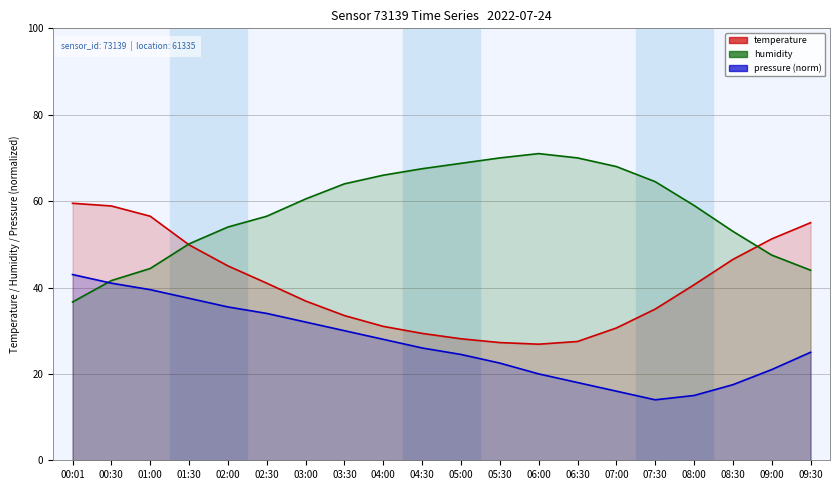

What is the label of the 9th point from the right?

05:30